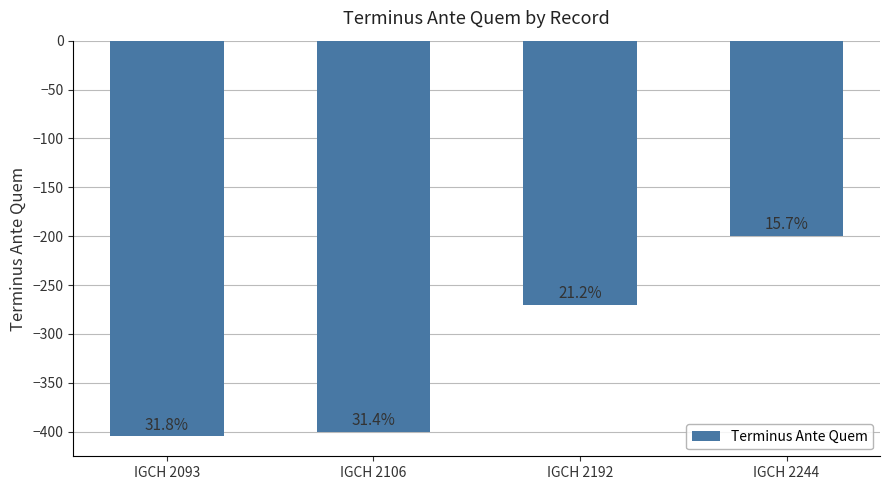

How many bars are there in total?

4